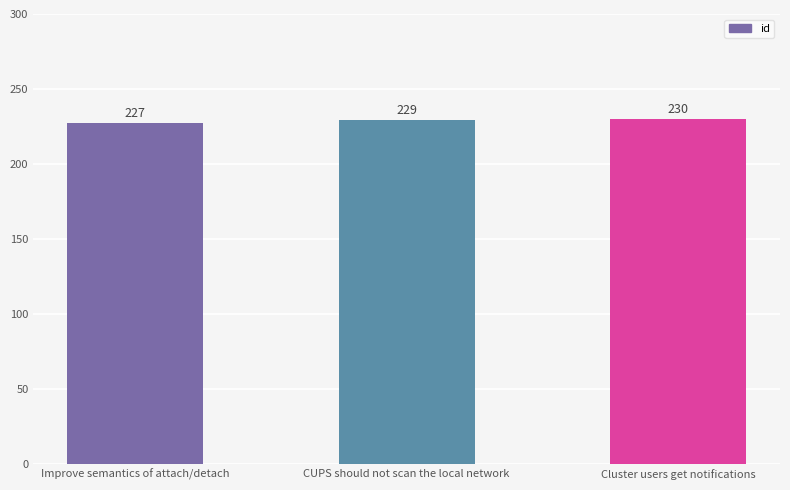

What is the average value?

229